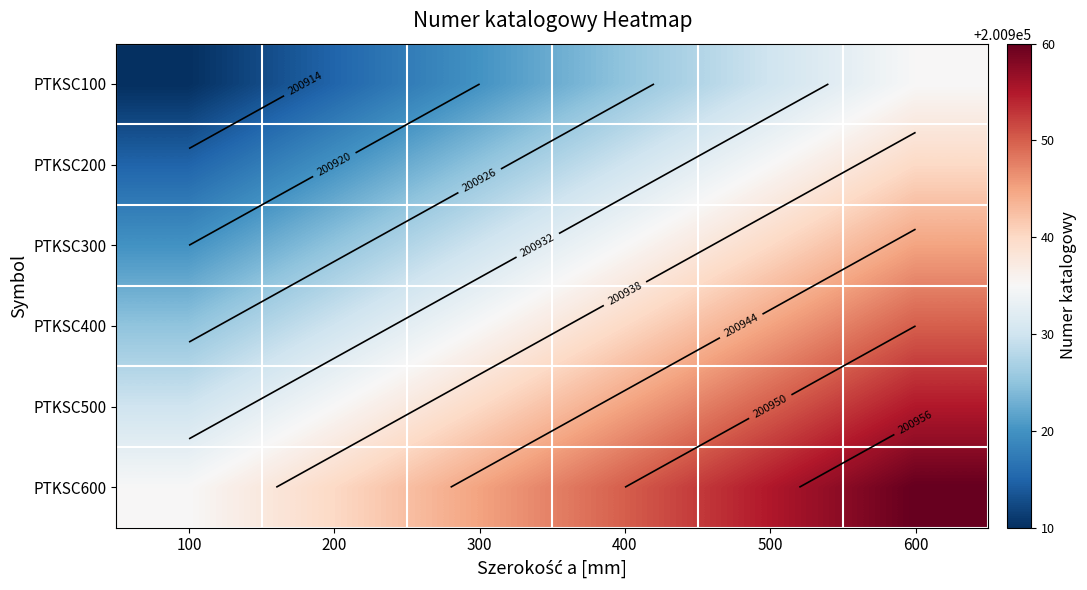

At which label does PTKSC600 reach its minimum?

100